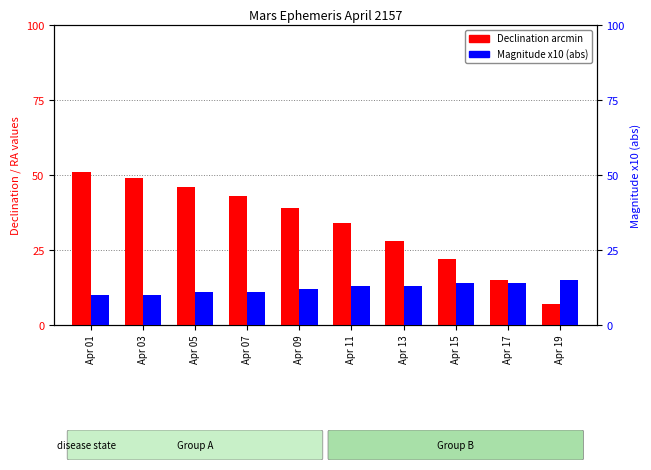

True or false: Magnitude x10 (abs) has a value of 10 at Apr 01.

True